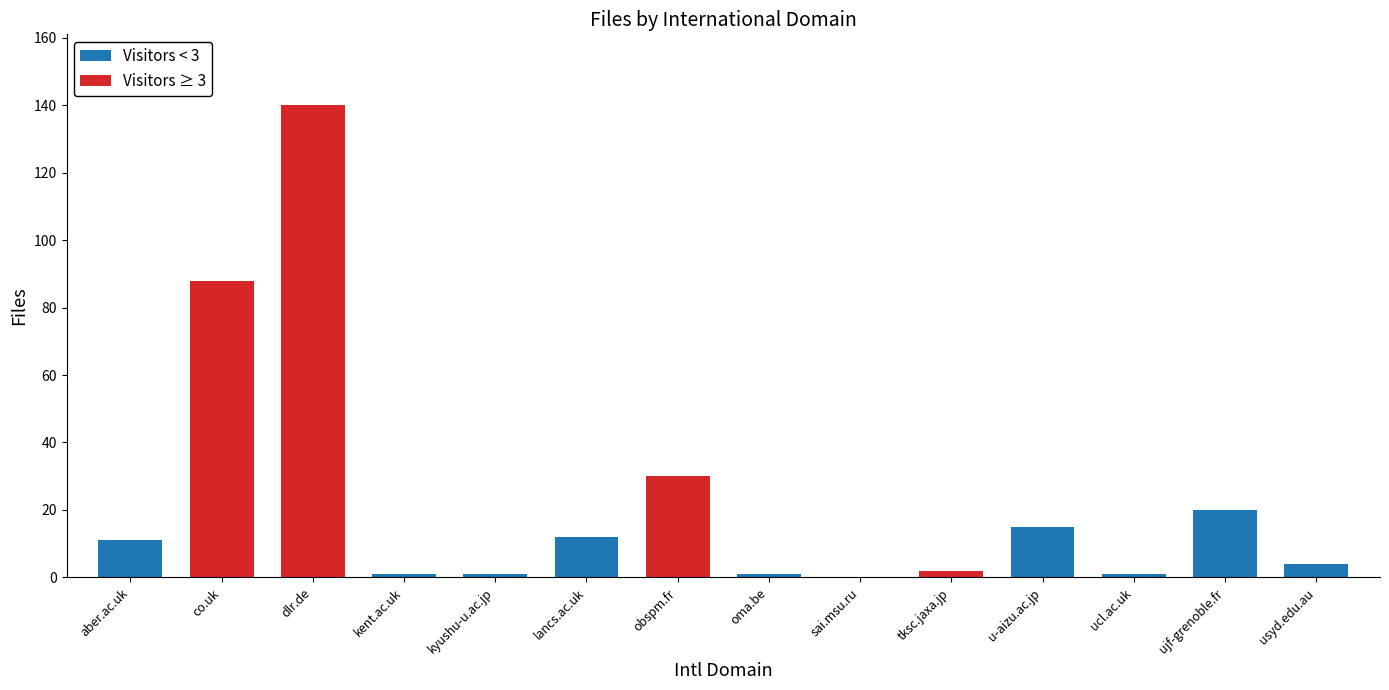

Rank the categories by value from highest to lowest.

dlr.de, co.uk, obspm.fr, ujf-grenoble.fr, u-aizu.ac.jp, lancs.ac.uk, aber.ac.uk, usyd.edu.au, tksc.jaxa.jp, kent.ac.uk, kyushu-u.ac.jp, oma.be, ucl.ac.uk, sai.msu.ru